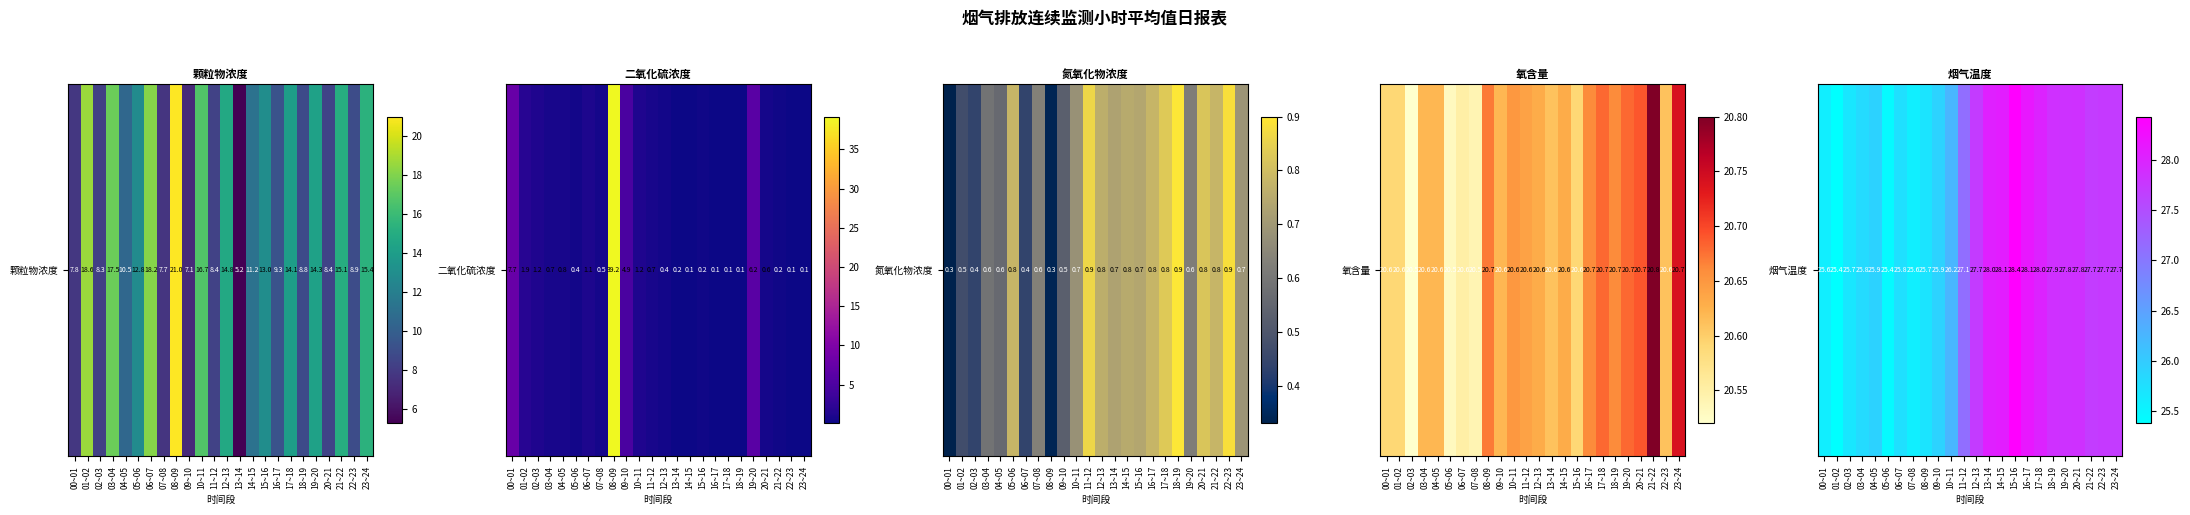

Read the value at 20~21.

27.8